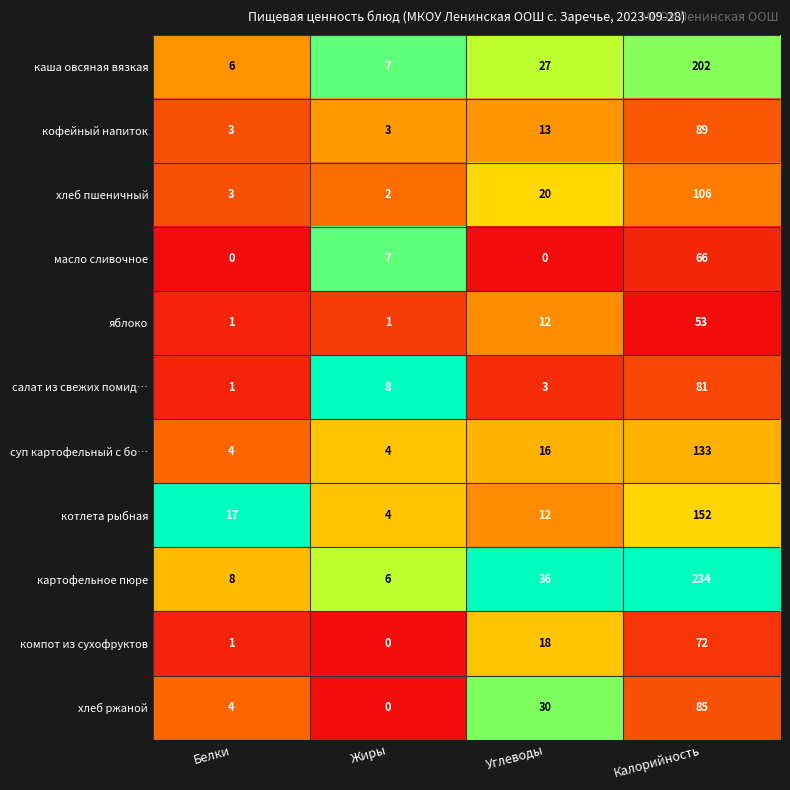

Count the масло сливочное values in the range 0 to 66.

4